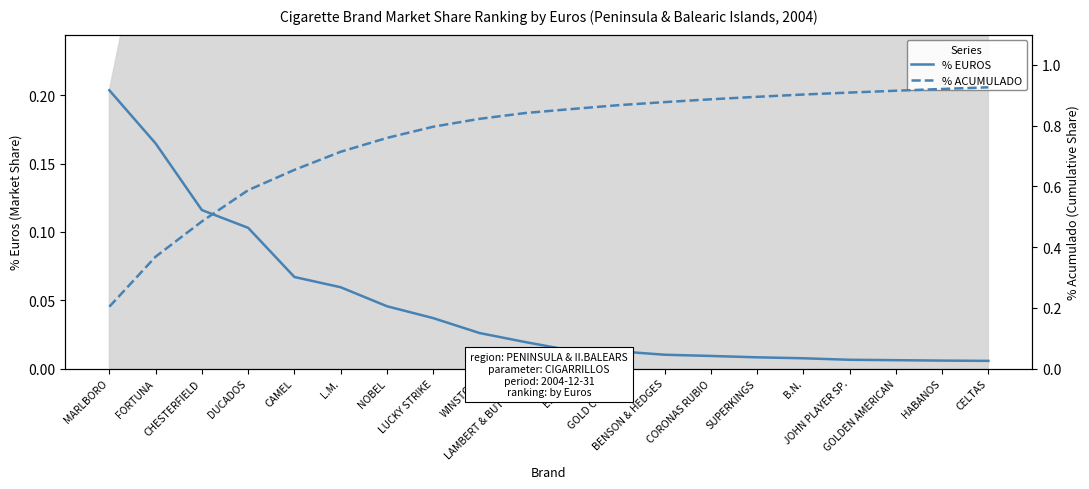

Reading left to right, transcribe all the data shown in this chart.

% EUROS: MARLBORO=0.2	FORTUNA=0.2	CHESTERFIELD=0.1	DUCADOS=0.1	CAMEL=0.1	L.M.=0.1	NOBEL=0.0	LUCKY STRIKE=0.0	WINSTON=0.0	LAMBERT & BUTTLER.=0.0	ELIXYR=0.0	GOLD COAST=0.0	BENSON & HEDGES=0.0	CORONAS RUBIO=0.0	SUPERKINGS=0.0	B.N.=0.0	JOHN PLAYER SP.=0.0	GOLDEN AMERICAN=0.0	HABANOS=0.0	CELTAS=0.0
% ACUMULADO: MARLBORO=0.2	FORTUNA=0.4	CHESTERFIELD=0.5	DUCADOS=0.6	CAMEL=0.7	L.M.=0.7	NOBEL=0.8	LUCKY STRIKE=0.8	WINSTON=0.8	LAMBERT & BUTTLER.=0.8	ELIXYR=0.9	GOLD COAST=0.9	BENSON & HEDGES=0.9	CORONAS RUBIO=0.9	SUPERKINGS=0.9	B.N.=0.9	JOHN PLAYER SP.=0.9	GOLDEN AMERICAN=0.9	HABANOS=0.9	CELTAS=0.9